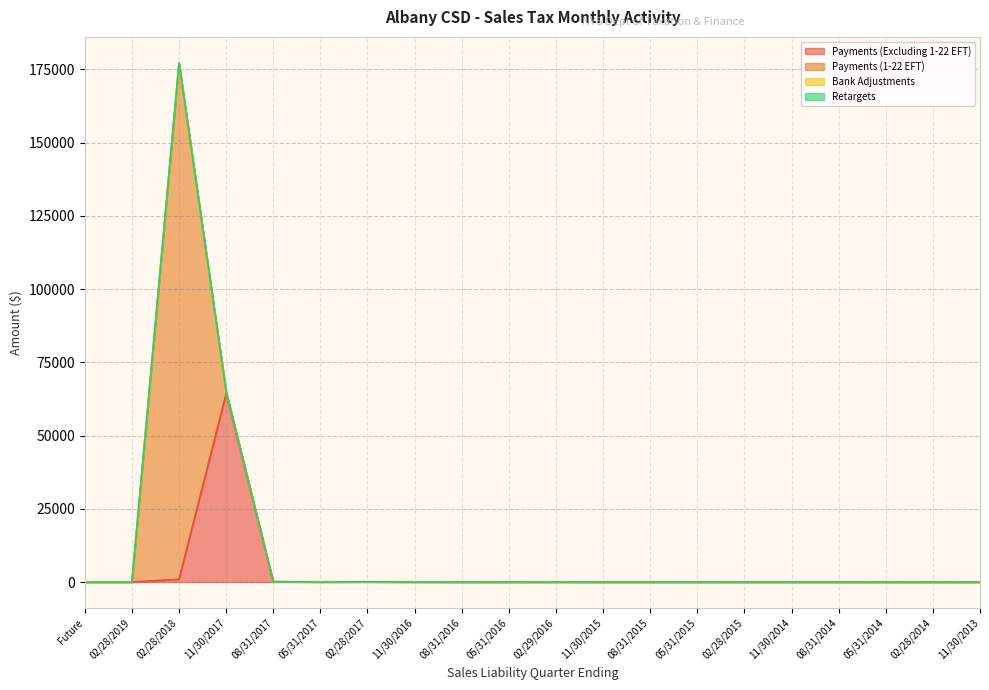

At which label is Payments (1-22 EFT) closest to 88057?

11/30/2017